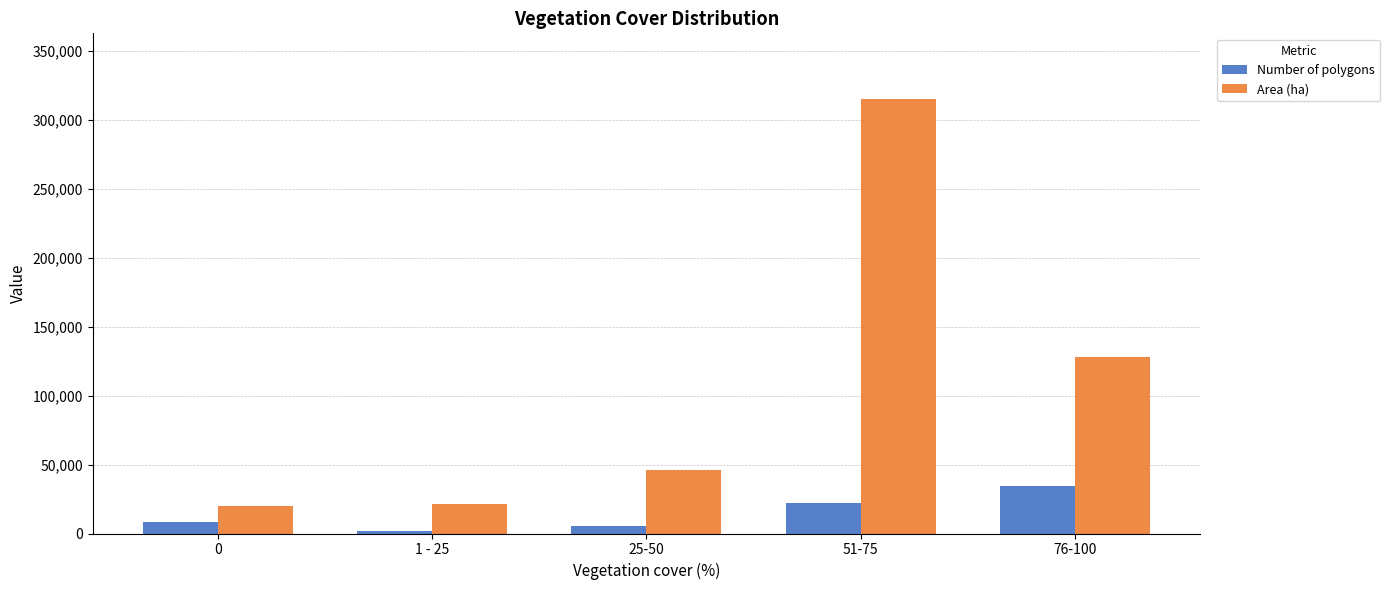

What value does the Number of polygons series have at 0?

8073.0